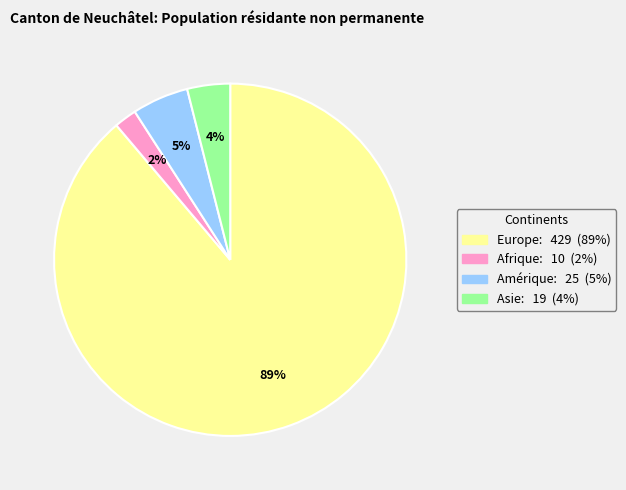

Is there a majority slice in this chart?

Yes